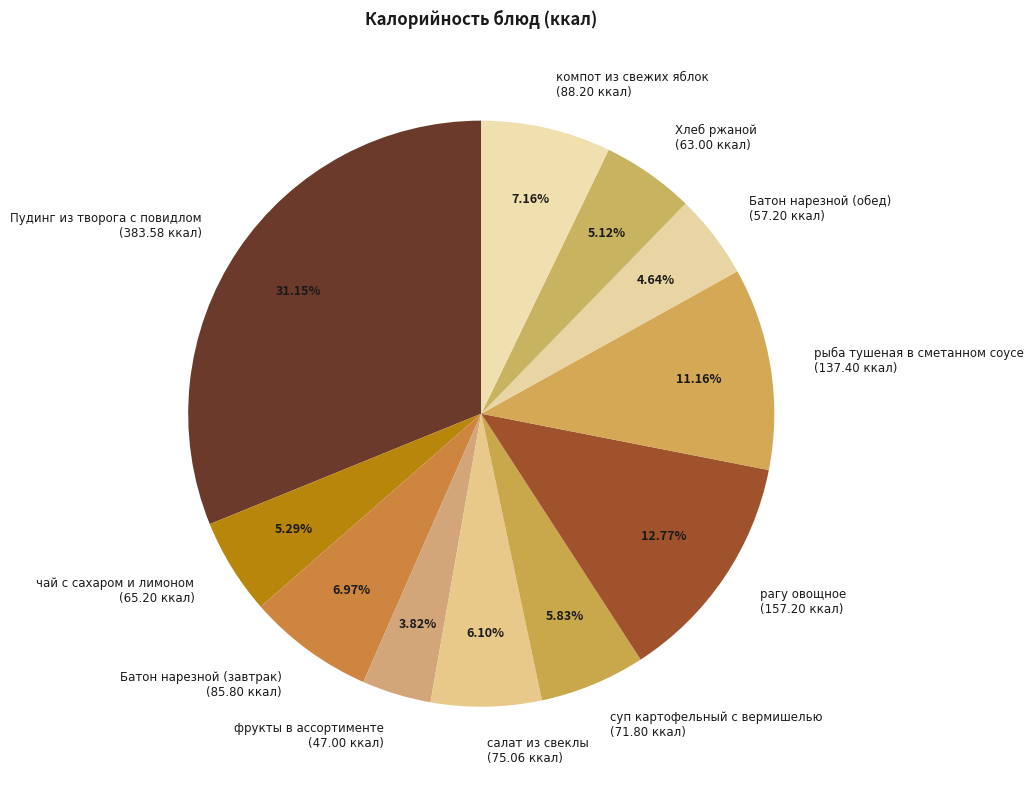

Which category has the smallest portion of the pie?

фрукты в ассортименте